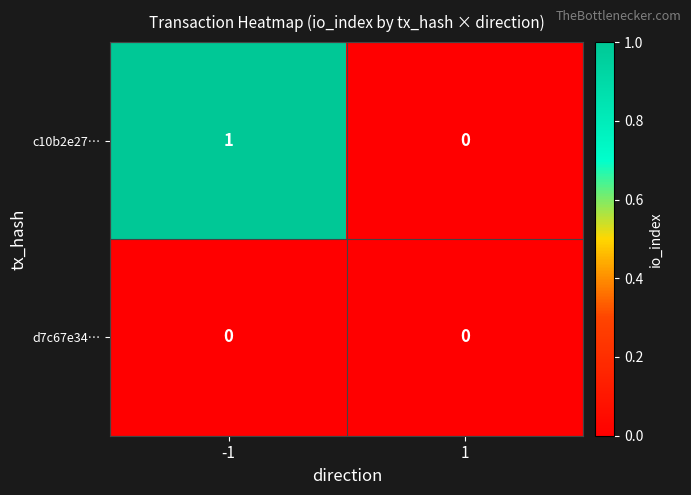

Reading right to left, what are all the values shown in this chart?

c10b2e27…: 1=0	-1=1
d7c67e34…: 1=0	-1=0